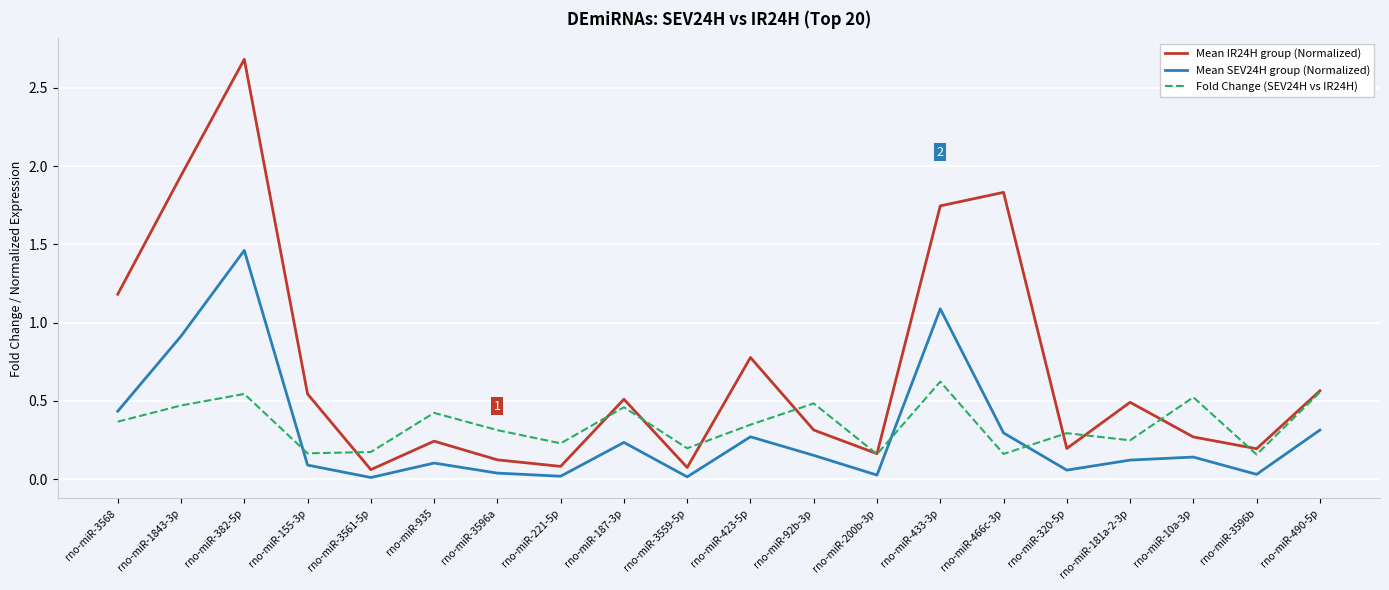

Is it true that Mean IR24H group (Normalized) equals 0.1 at rno-miR-3596a?

True